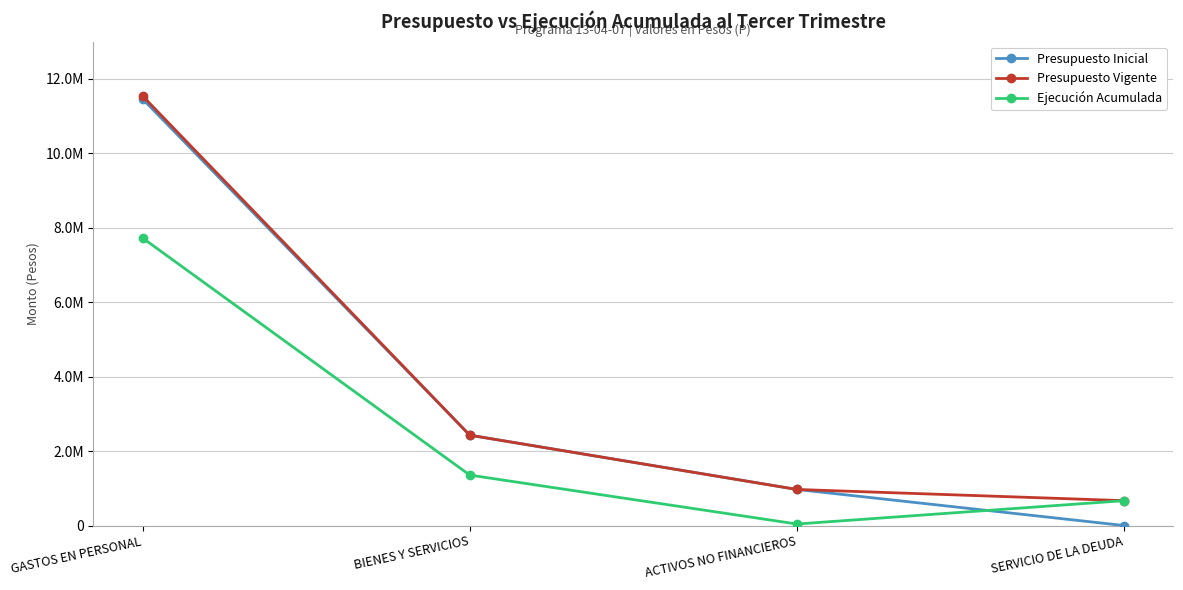

What is the label of the 4th point from the right?

GASTOS EN PERSONAL